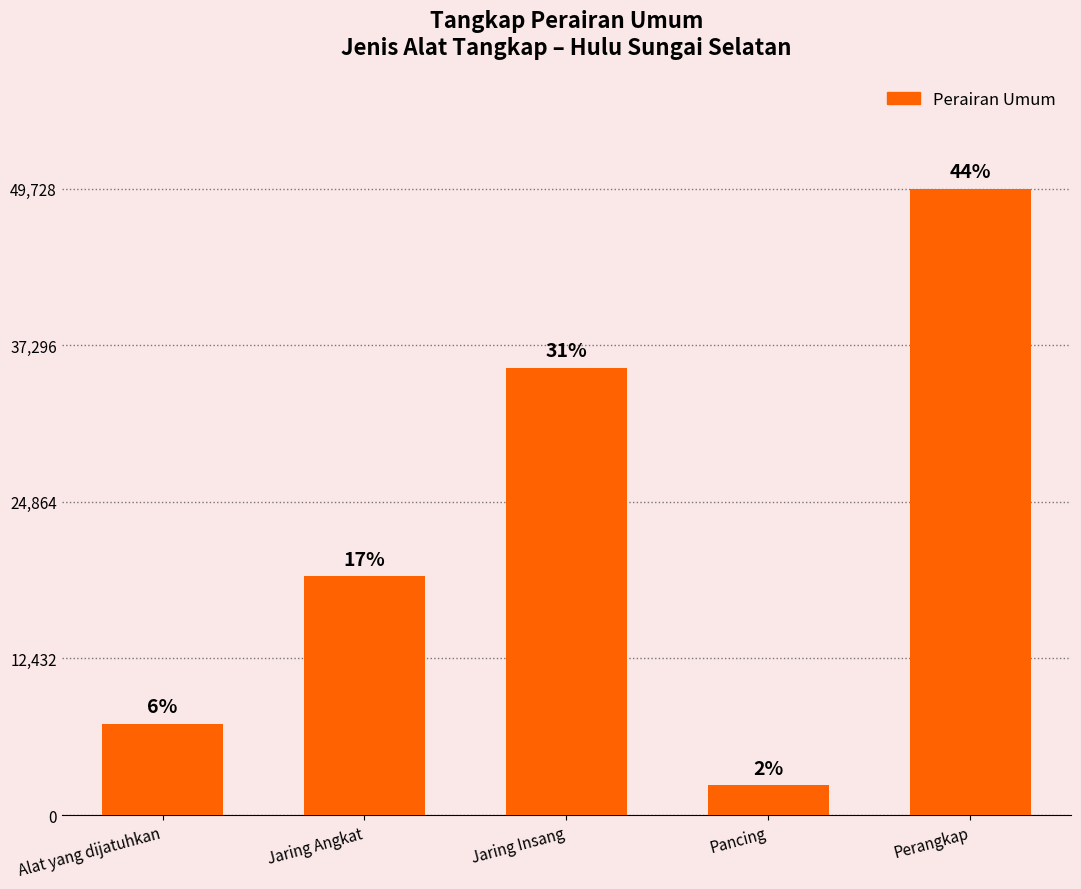

The chart shows a value of 35520 at Jaring Insang. True or false?

True